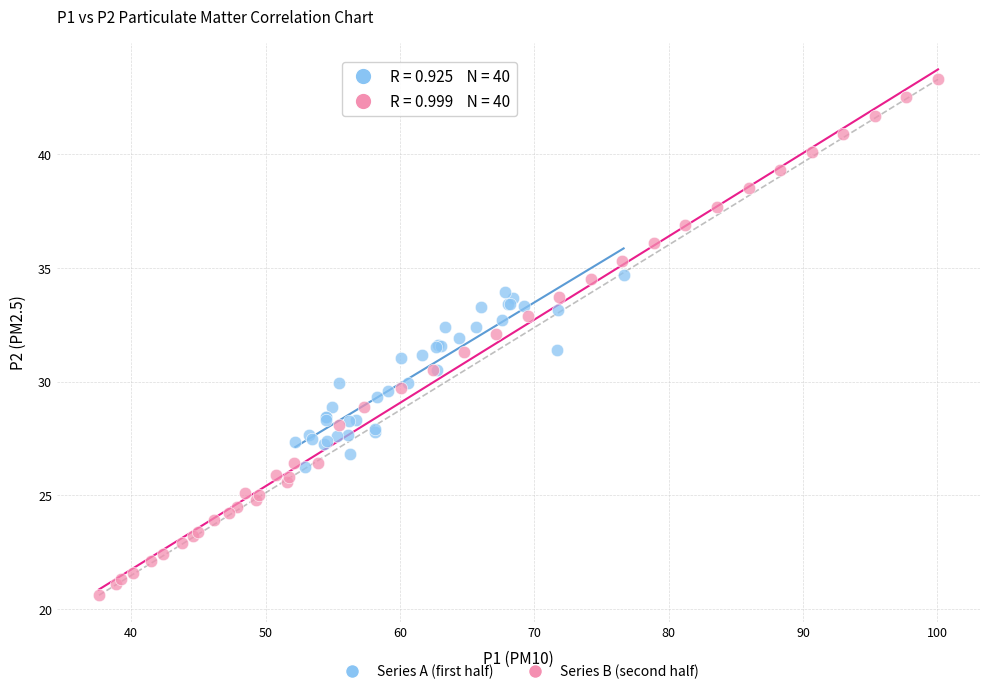

Which series contains the highest Y value?

Series B (second half)